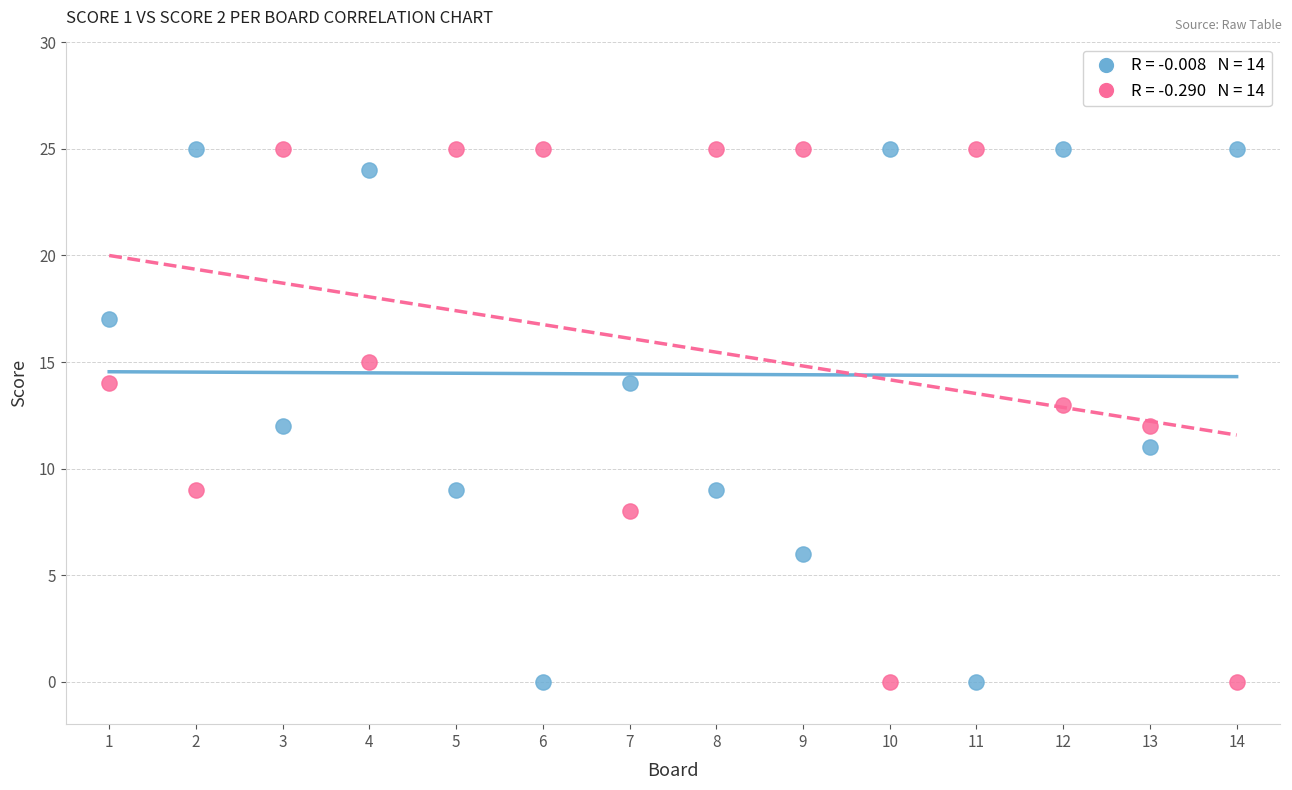

Across all data points, what is the range of X values (max minus min)?

13